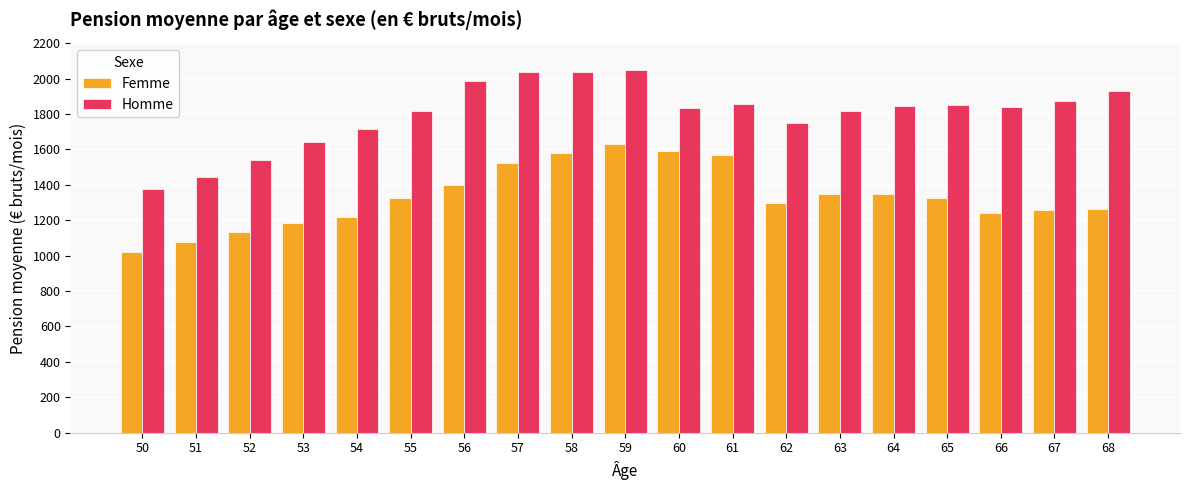

Is it true that Homme equals 1928 at 68?

True